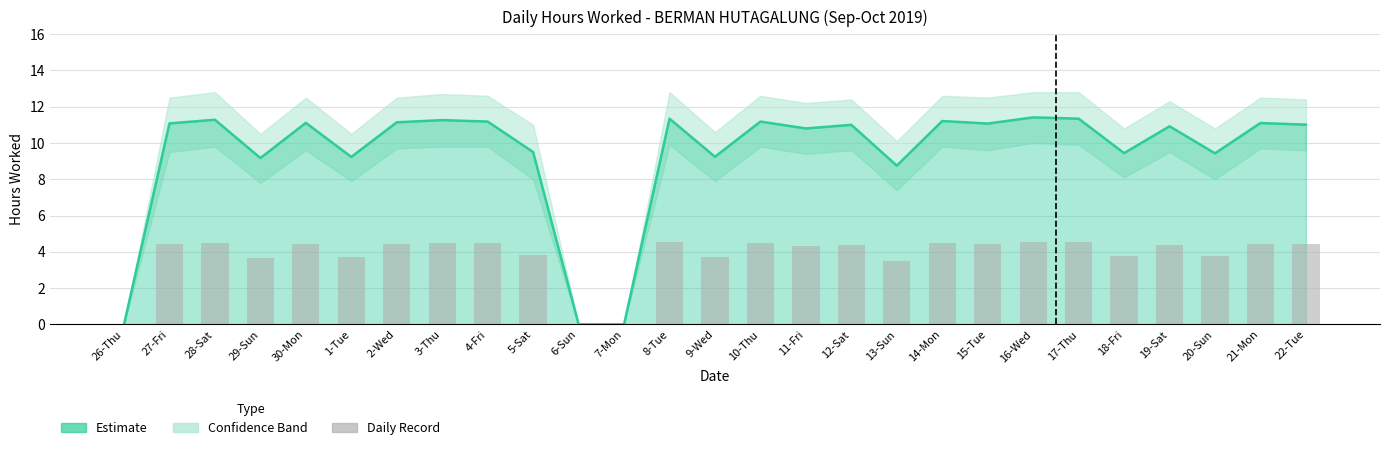

What is the maximum value for Daily Record (scaled)?

4.6